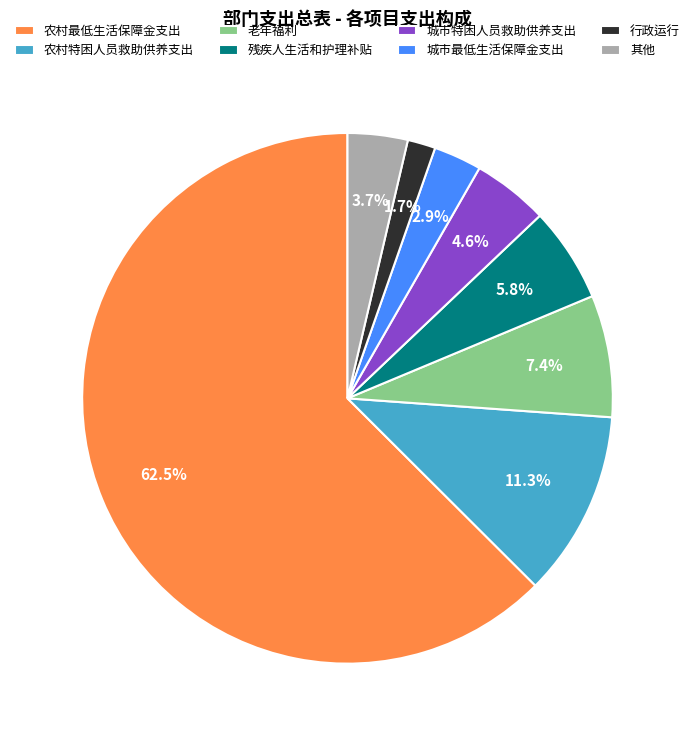

Is it true that 老年福利 is 1% of the pie?

False